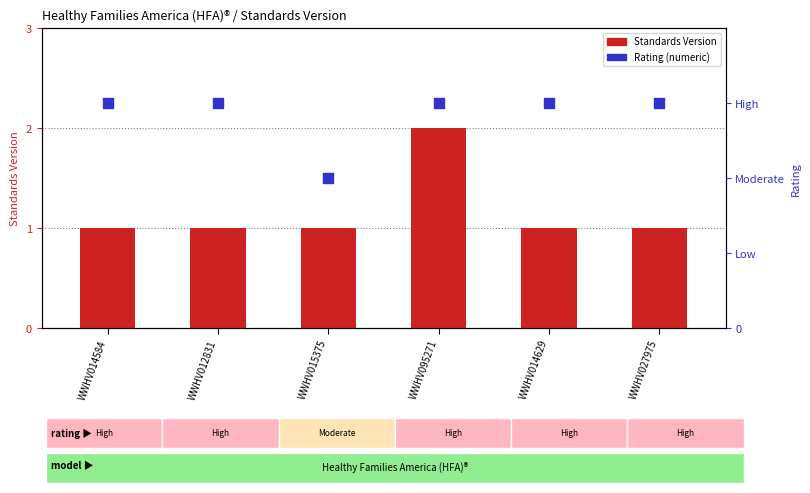

What is the total value across all series at WWHV014629?

4